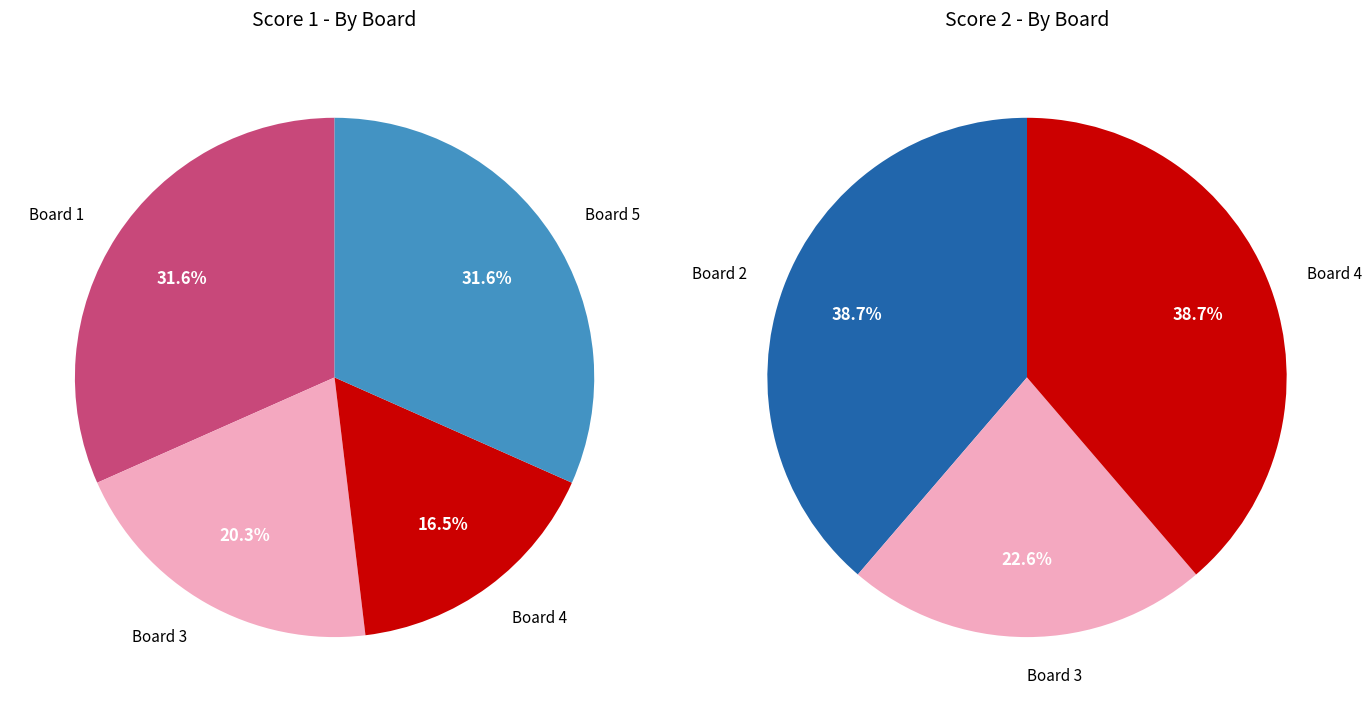

Is it true that Board 5 is 1% of the pie?

False